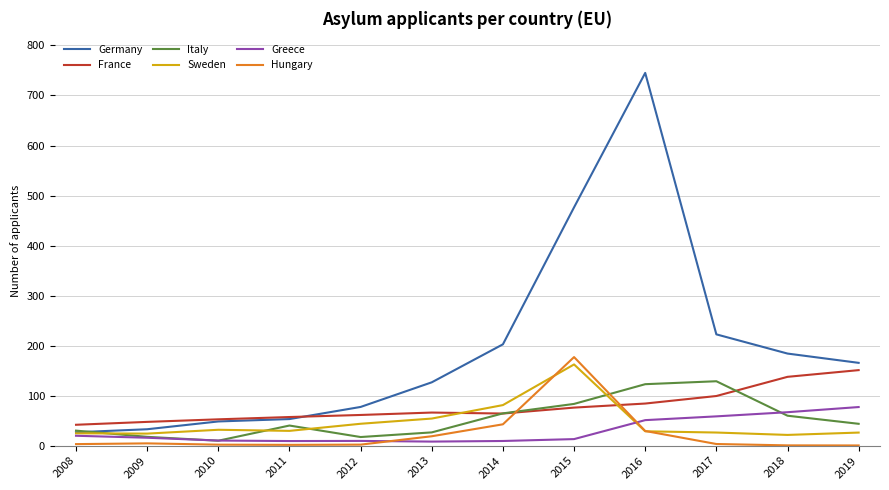

Is this an area chart (filled region under the line)?

No